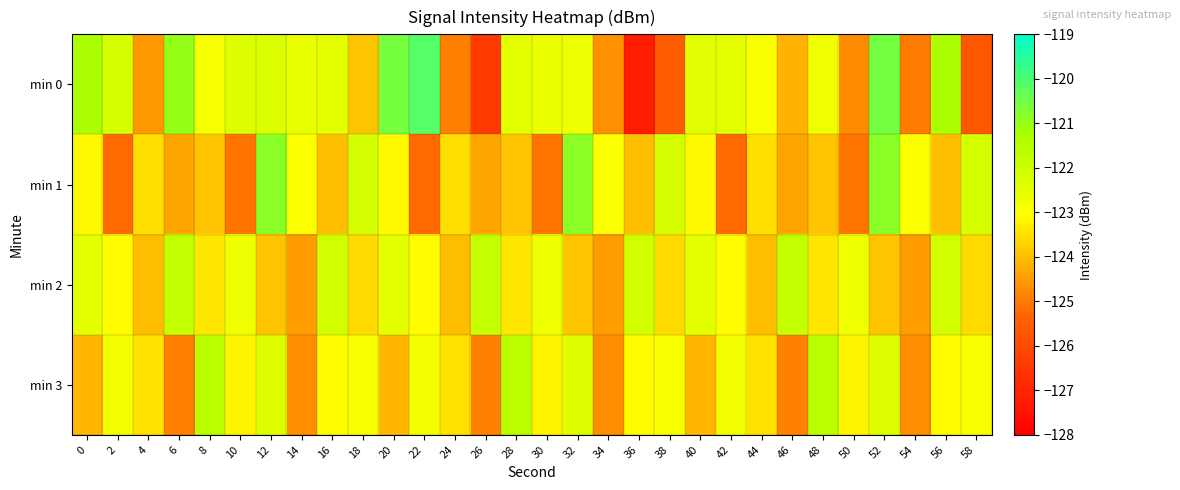

How many data points does each series have?

30